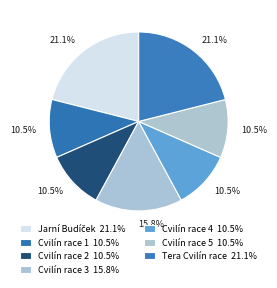

Count the number of slices in the pie.

7